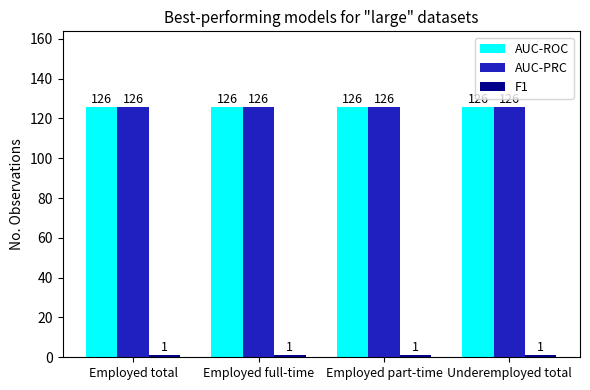

What is the maximum value shown in the chart?

126